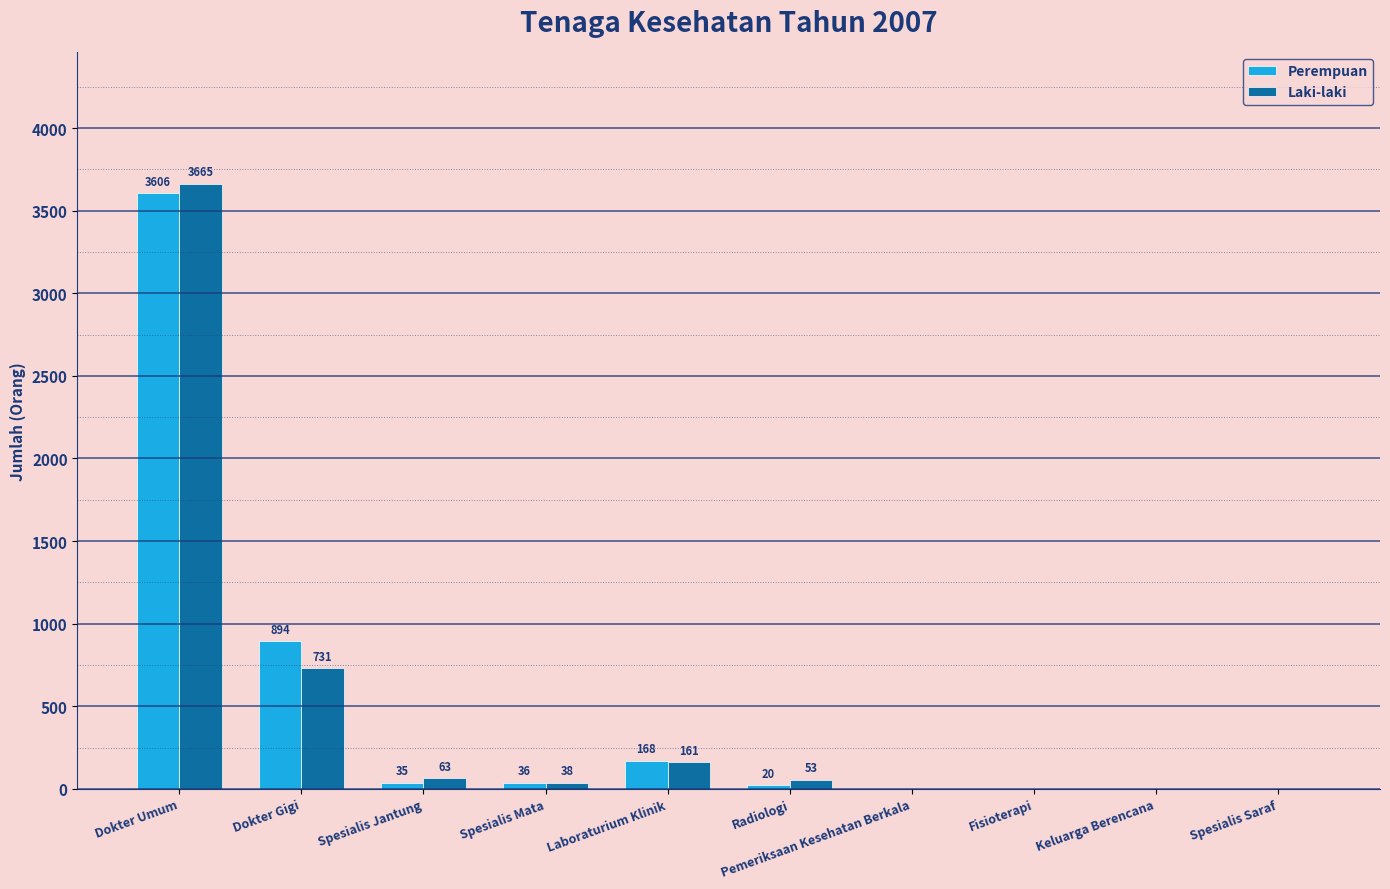

Count the number of data series in this chart.

2